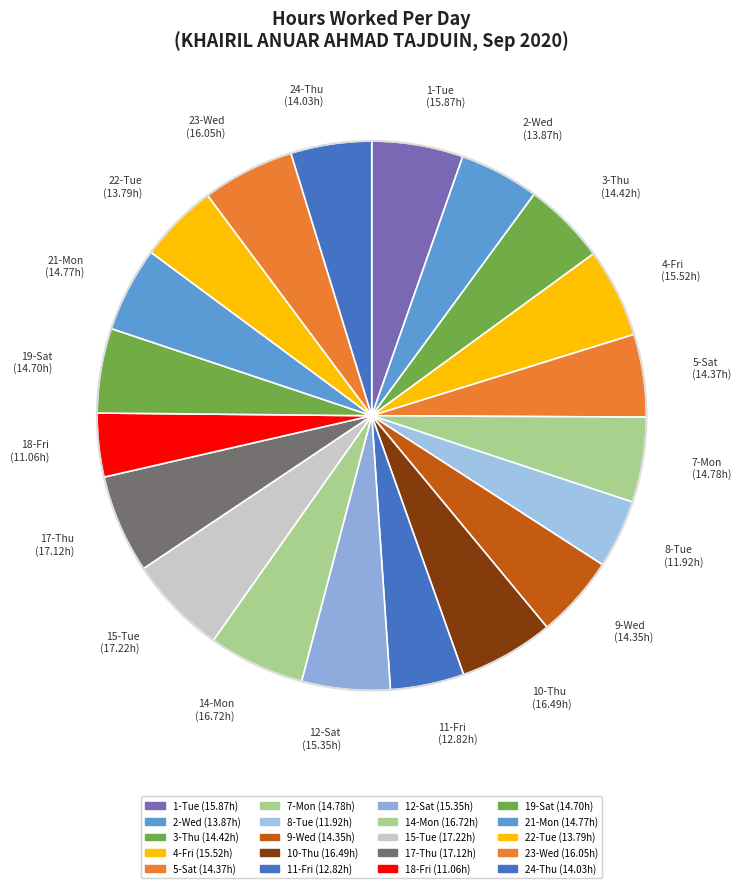

Is the sum of 2-Wed (13.87h) and 12-Sat (15.35h) greater than half?

No